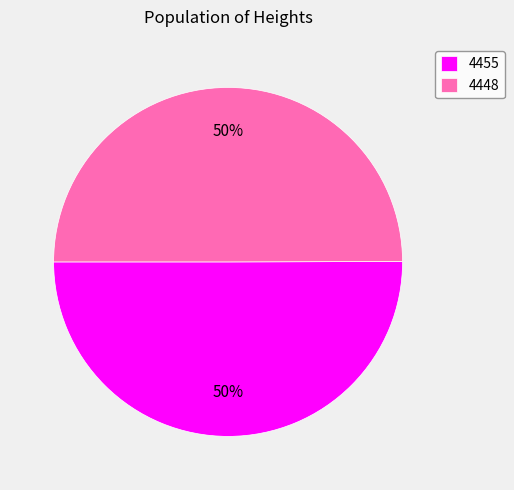

To the nearest percent, what portion does 4448 represent?

50%